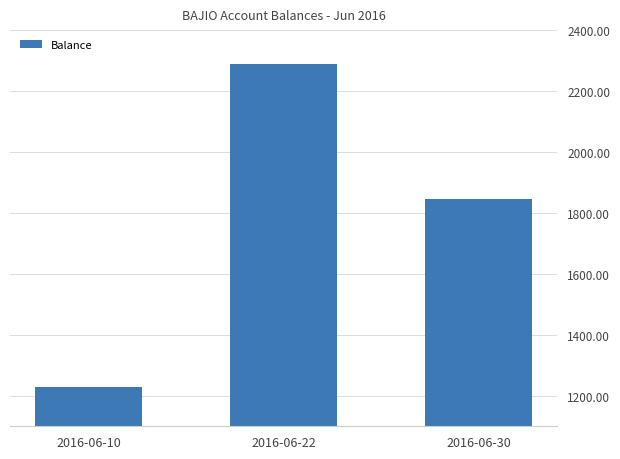

Reading right to left, what are all the values shown in this chart?

2016-06-30=1846.6	2016-06-22=2287.4	2016-06-10=1227.4